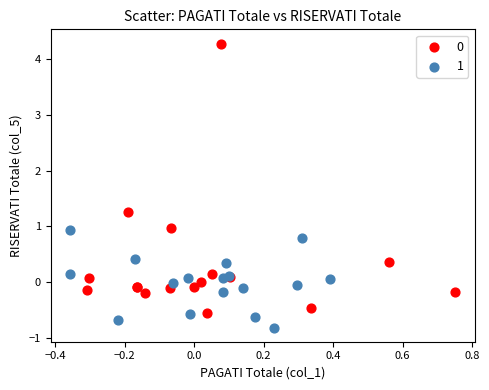

Which series reaches the minimum Y coordinate?

1